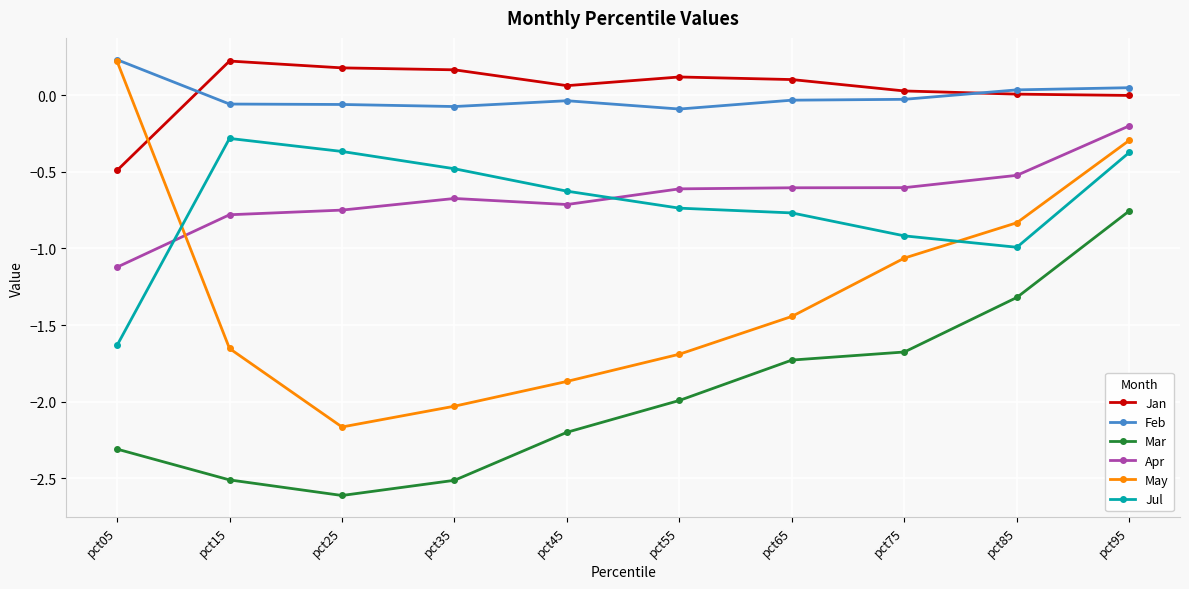

Which series has the largest range (max minus min)?

May